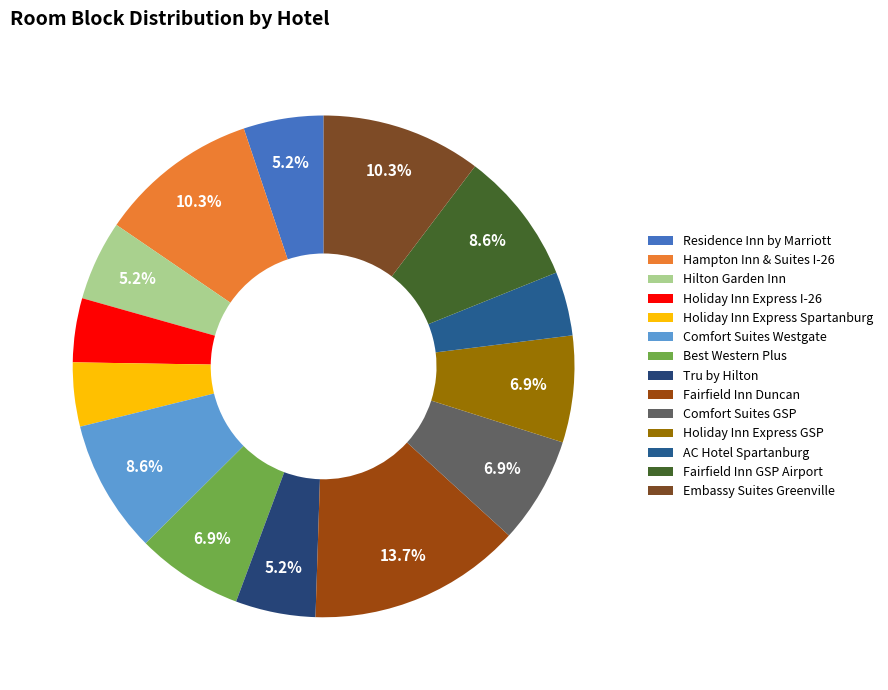

Between AC Hotel Spartanburg and Holiday Inn Express I-26, which is larger?

AC Hotel Spartanburg